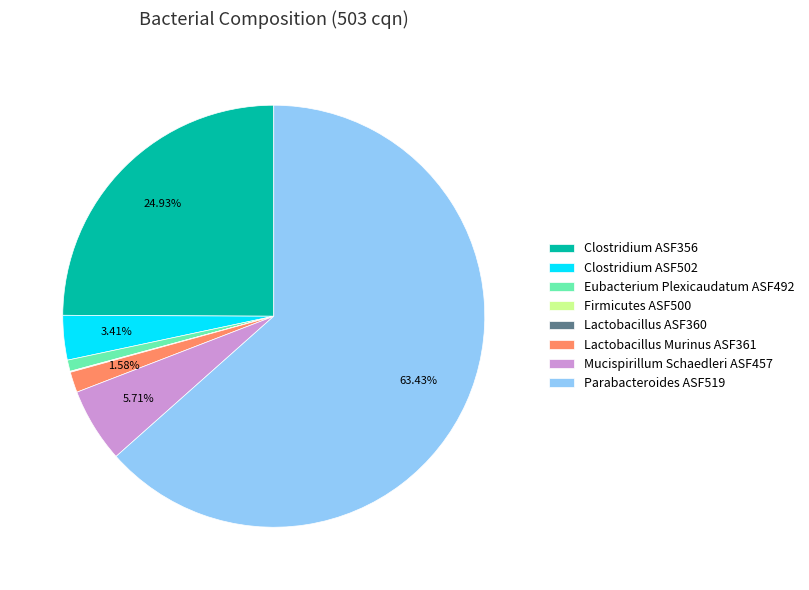

Combined, do Eubacterium Plexicaudatum ASF492 and Parabacteroides ASF519 account for over 50%?

Yes